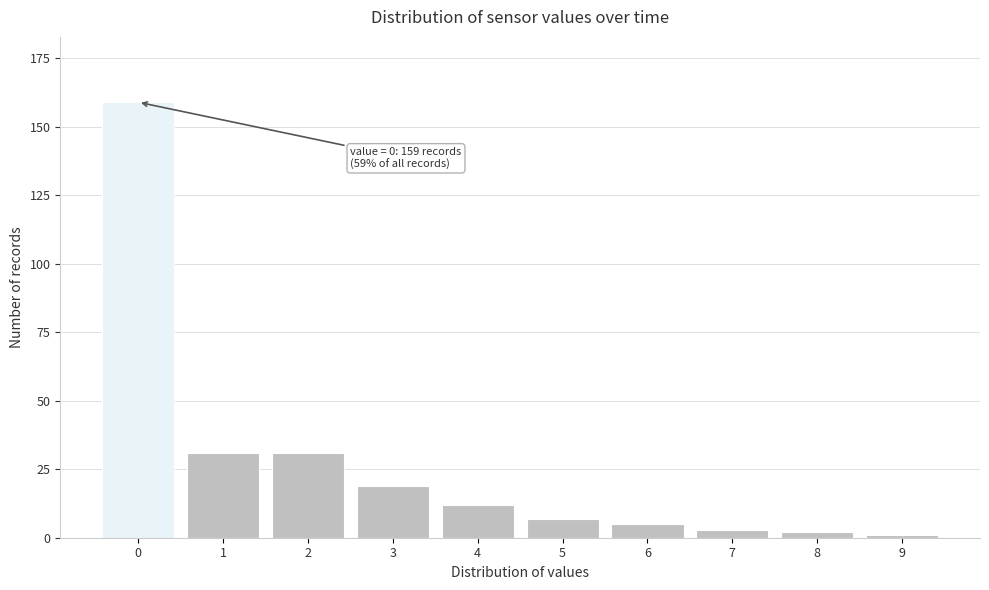

Reading left to right, list all the values displayed in this chart.

159	31	31	19	12	7	5	3	2	1